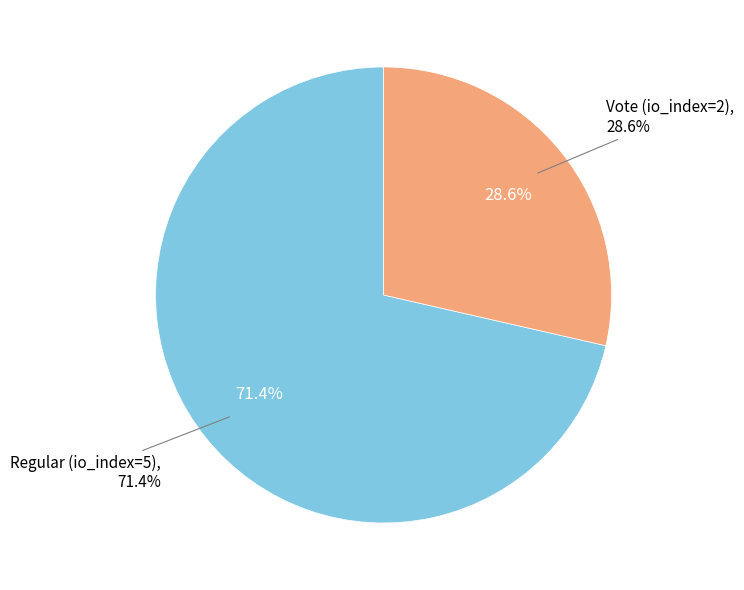

Which slice is the largest?

Regular (io_index=5)